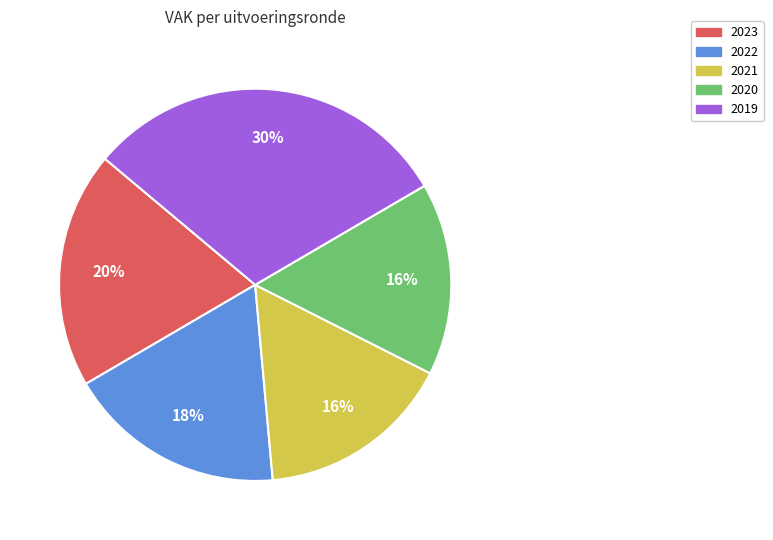

How many segments does this pie chart have?

5